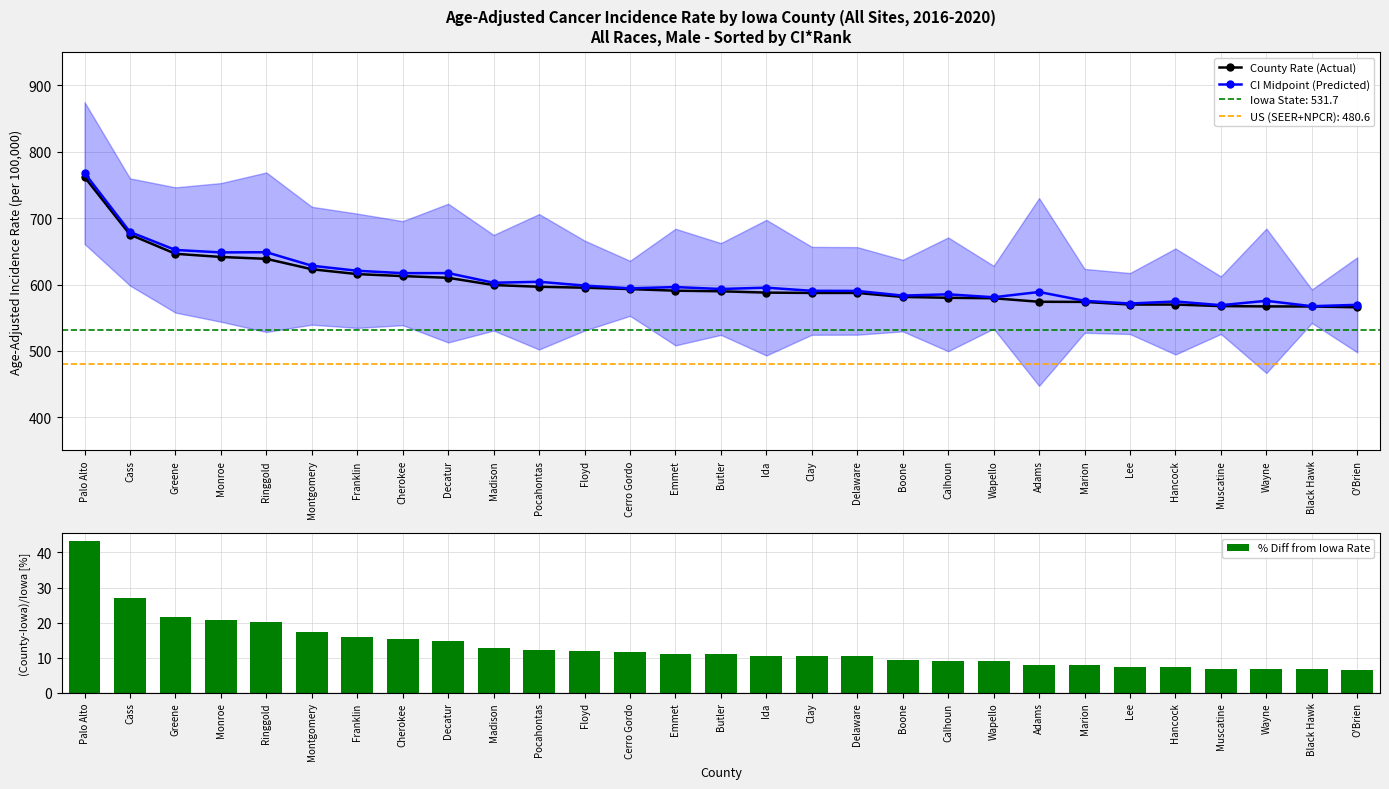

The County Rate (Actual) series shows 615.7 at Franklin. True or false?

True